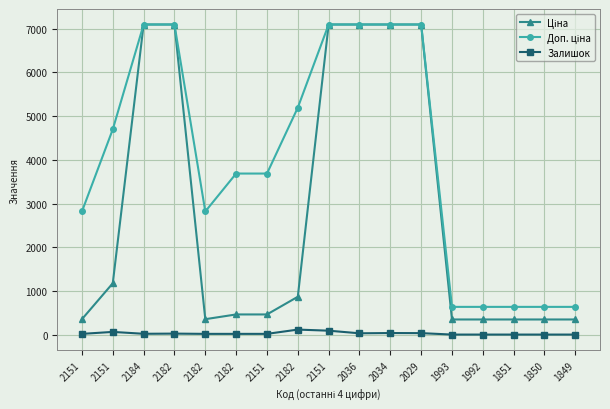

Is this an area chart (filled region under the line)?

No